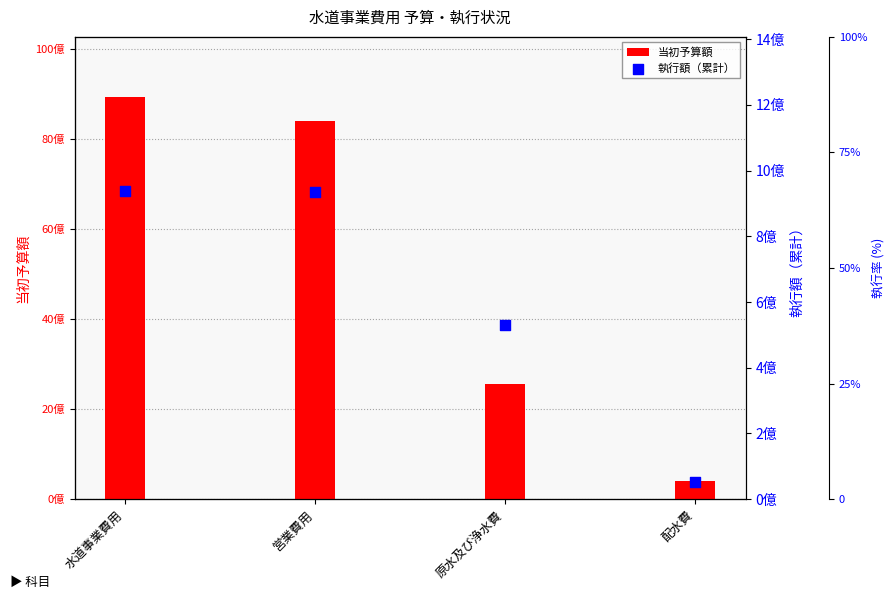

At how many categories does at least one series exceed 8035981529?

2